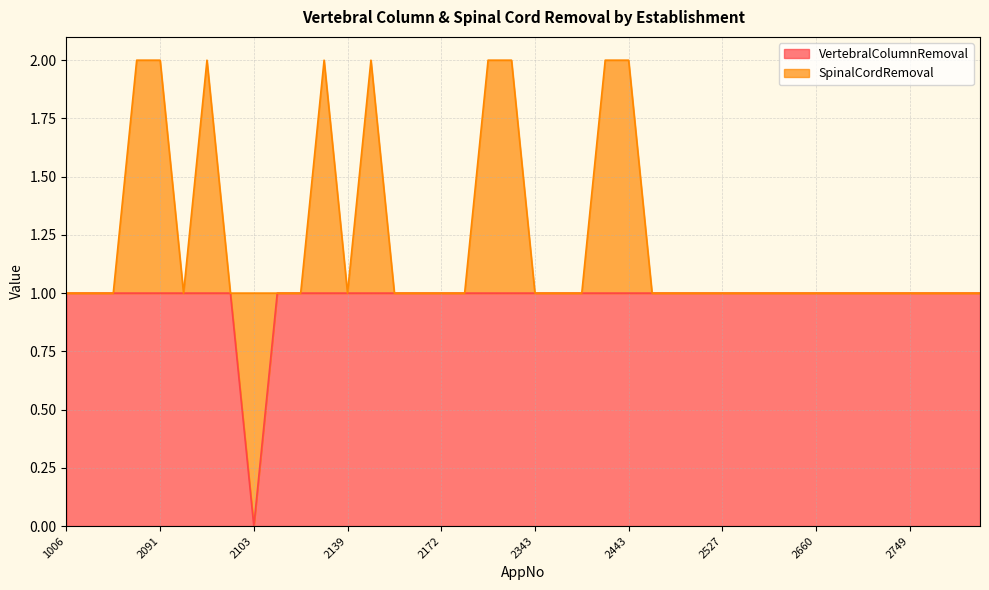

How many categories are shown in the chart?

40